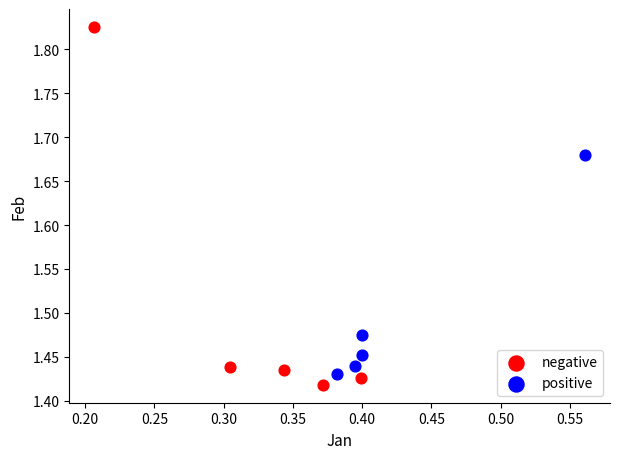

Which series has the largest Y range (max minus min)?

negative